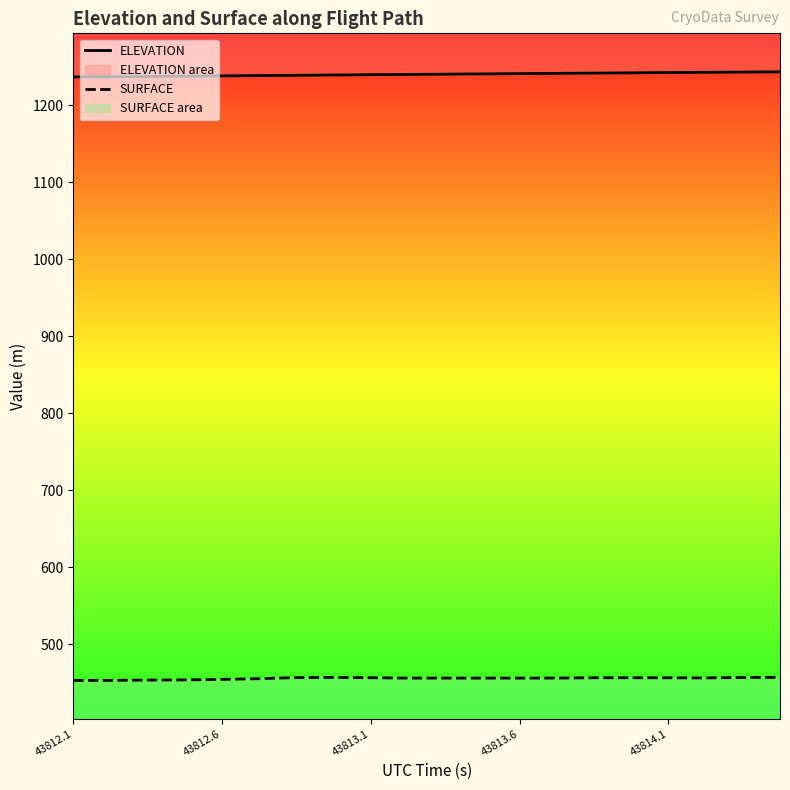

True or false: SURFACE has a value of 456.0 at 10.

True